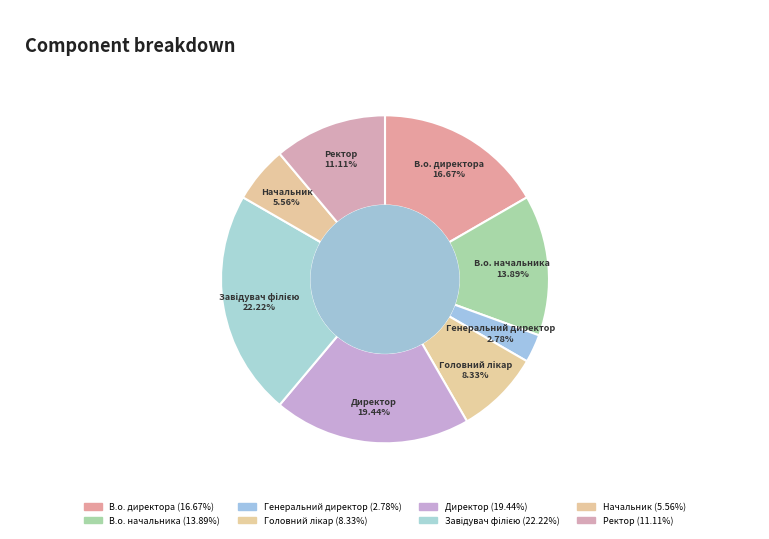

What is the largest slice in the pie chart?

Завідувач філією